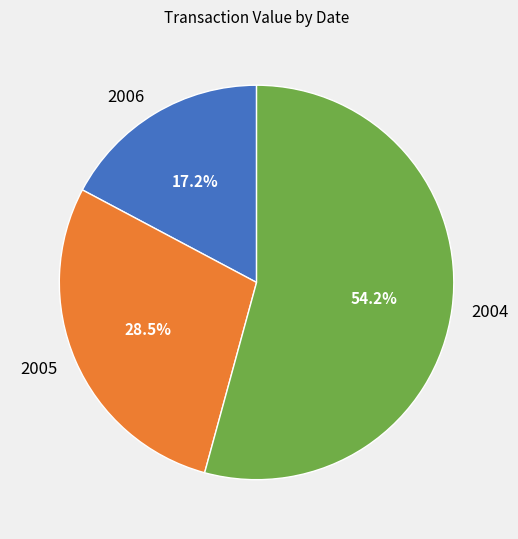

What is the ratio of the value at 2004 to the value at 2005?

1.9